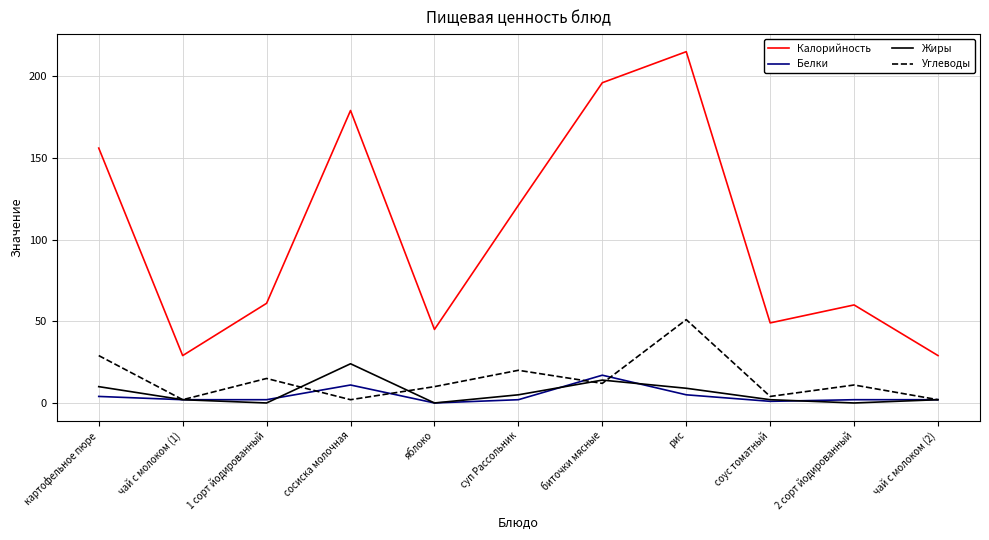

The Жиры series shows 10 at картофельное пюре. True or false?

True